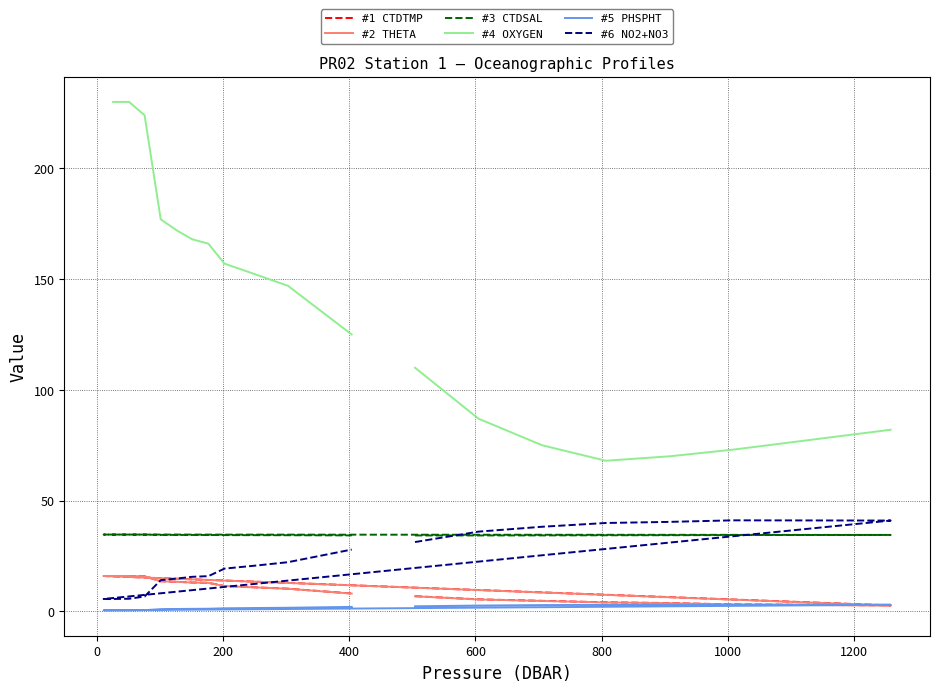

Which series has the widest spread of values?

#4 OXYGEN